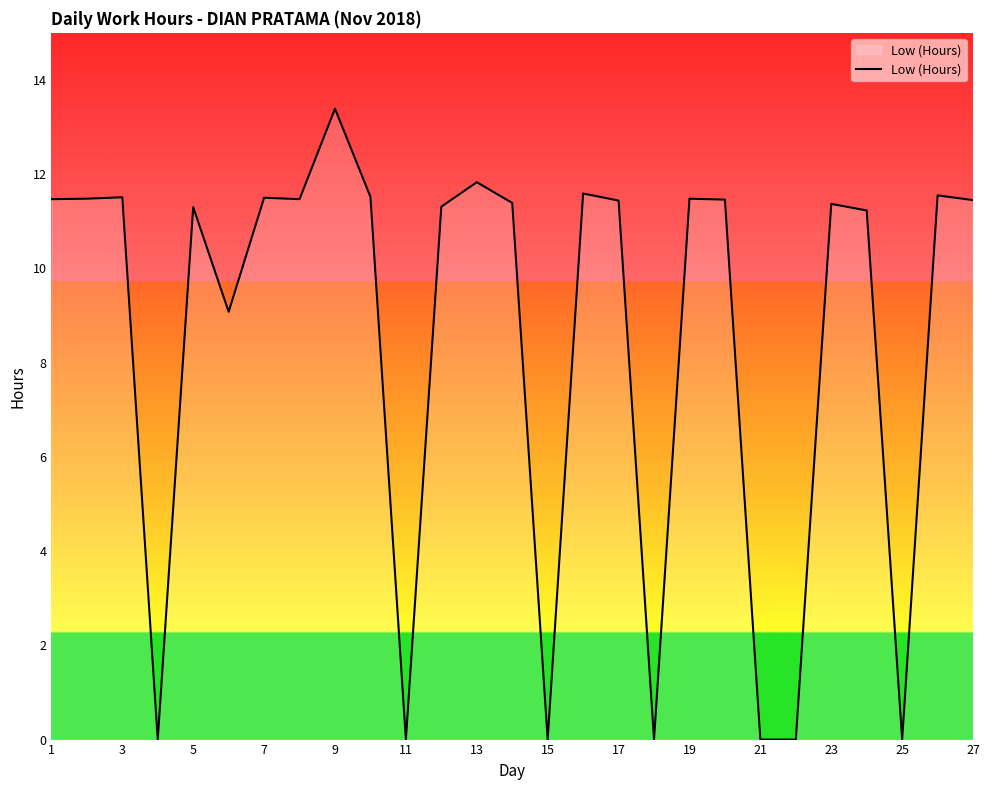

What is the greatest value displayed?

13.4